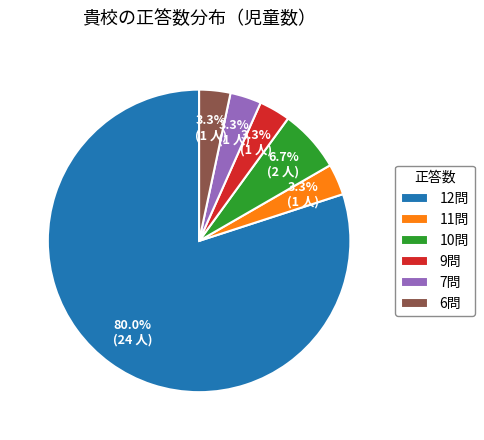

Is it true that 10問 is 1% of the pie?

False